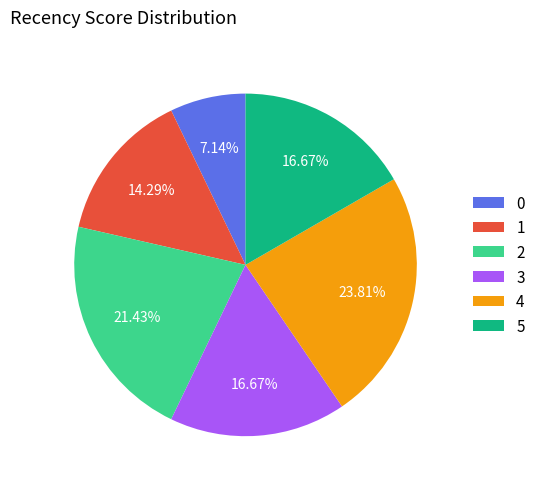

How many segments does this pie chart have?

6